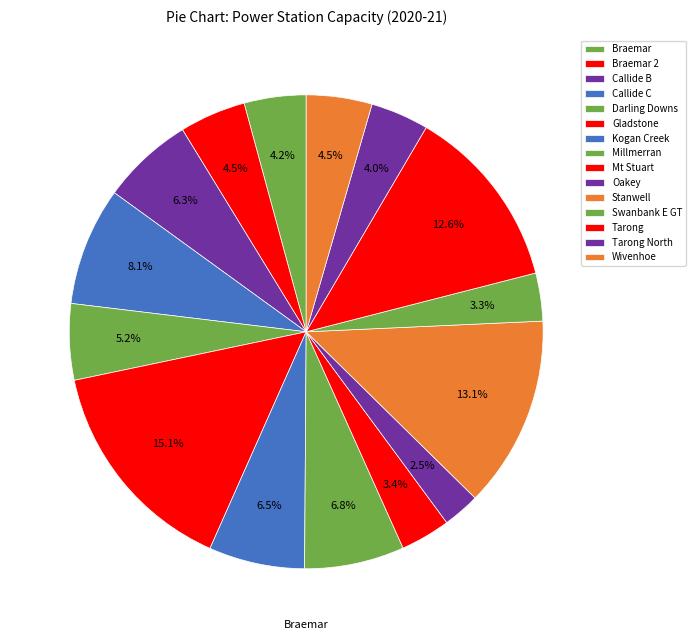

How many segments does this pie chart have?

15